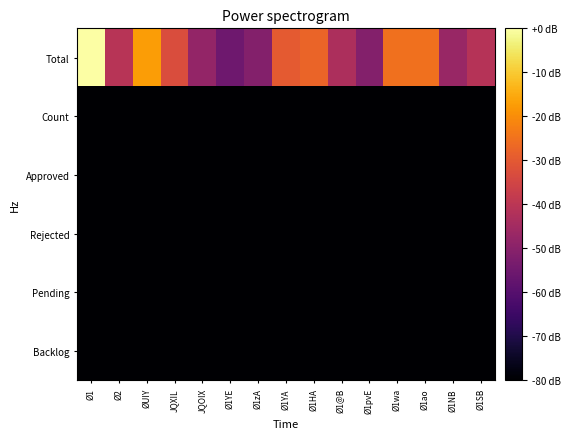

Reading left to right, list all the values displayed in this chart.

Total: Ø1=0.0	Ø2=-40.8	ØUIY=-17.5	JQXIL=-32.9	JQOIX=-48.0	Ø1YE=-55.2	Ø1zA=-51.1	Ø1YA=-29.8	Ø1HA=-27.7	Ø1@B=-42.9	Ø1pvE=-51.2	Ø1wa=-25.2	Ø1ao=-25.0	Ø1NB=-47.2	Ø1SB=-41.1
Count: Ø1=-80.0	Ø2=-80.0	ØUIY=-80.0	JQXIL=-80.0	JQOIX=-80.0	Ø1YE=-80.0	Ø1zA=-80.0	Ø1YA=-80.0	Ø1HA=-80.0	Ø1@B=-80.0	Ø1pvE=-80.0	Ø1wa=-80.0	Ø1ao=-80.0	Ø1NB=-80.0	Ø1SB=-80.0
Approved: Ø1=-80.0	Ø2=-80.0	ØUIY=-80.0	JQXIL=-80.0	JQOIX=-80.0	Ø1YE=-80.0	Ø1zA=-80.0	Ø1YA=-80.0	Ø1HA=-80.0	Ø1@B=-80.0	Ø1pvE=-80.0	Ø1wa=-80.0	Ø1ao=-80.0	Ø1NB=-80.0	Ø1SB=-80.0
Rejected: Ø1=-80.0	Ø2=-80.0	ØUIY=-80.0	JQXIL=-80.0	JQOIX=-80.0	Ø1YE=-80.0	Ø1zA=-80.0	Ø1YA=-80.0	Ø1HA=-80.0	Ø1@B=-80.0	Ø1pvE=-80.0	Ø1wa=-80.0	Ø1ao=-80.0	Ø1NB=-80.0	Ø1SB=-80.0
Pending: Ø1=-80.0	Ø2=-80.0	ØUIY=-80.0	JQXIL=-80.0	JQOIX=-80.0	Ø1YE=-80.0	Ø1zA=-80.0	Ø1YA=-80.0	Ø1HA=-80.0	Ø1@B=-80.0	Ø1pvE=-80.0	Ø1wa=-80.0	Ø1ao=-80.0	Ø1NB=-80.0	Ø1SB=-80.0
Backlog: Ø1=-80.0	Ø2=-80.0	ØUIY=-80.0	JQXIL=-80.0	JQOIX=-80.0	Ø1YE=-80.0	Ø1zA=-80.0	Ø1YA=-80.0	Ø1HA=-80.0	Ø1@B=-80.0	Ø1pvE=-80.0	Ø1wa=-80.0	Ø1ao=-80.0	Ø1NB=-80.0	Ø1SB=-80.0